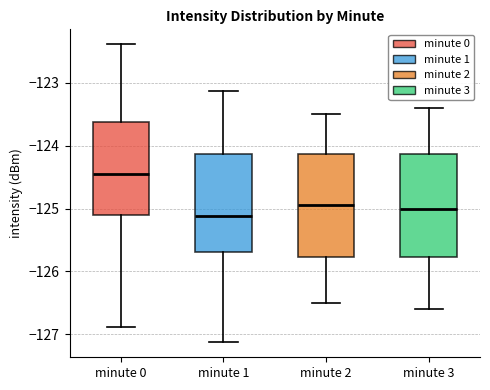

Where is the upper edge of the box for minute 0 on the y-axis? The values are not printed on the chart, so give them approximately, as read against the axis.

-123.6